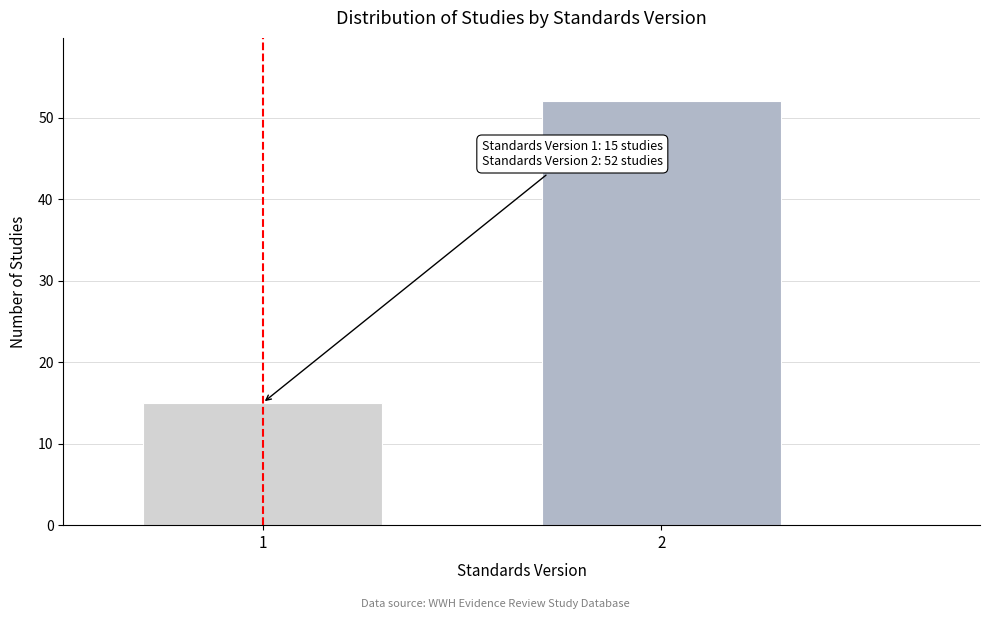

Reading right to left, list all the values displayed in this chart.

2=52	1=15